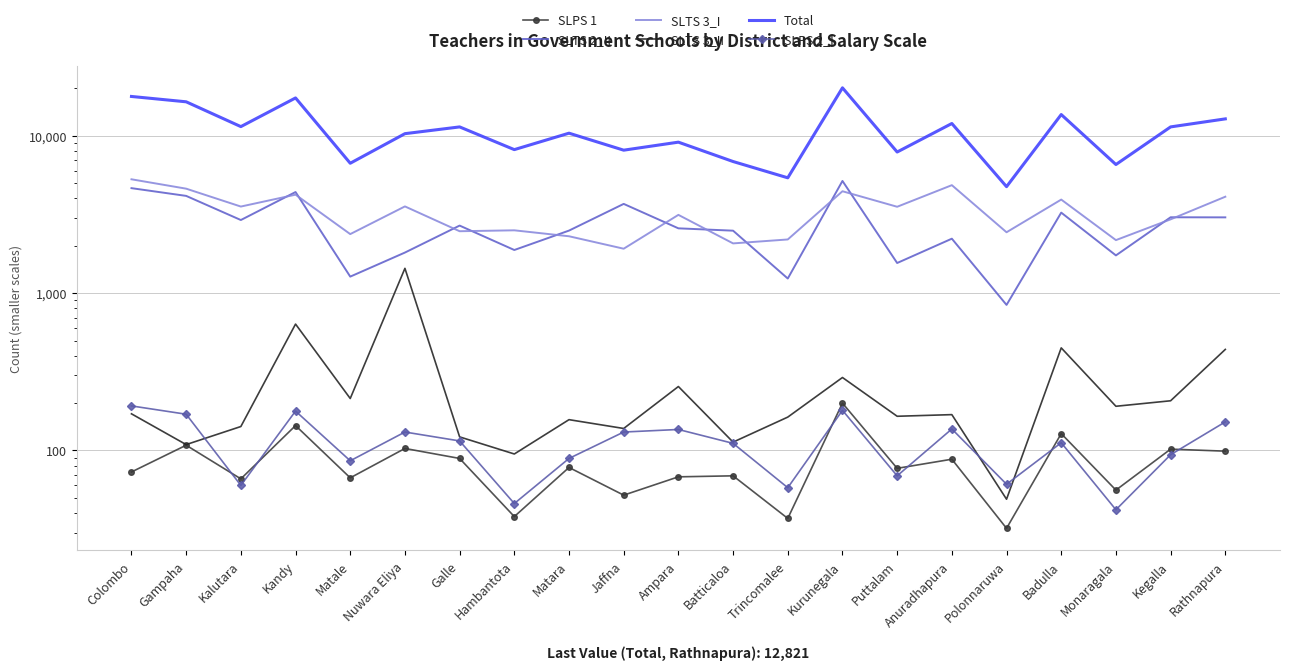

What is the label of the 1st point from the left?

Colombo